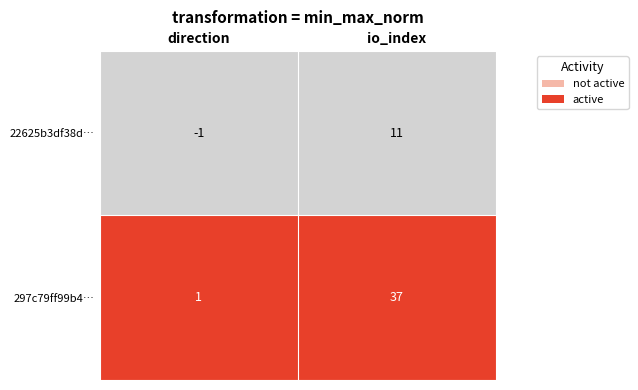

The 22625b3df38d… series shows -1 at direction. True or false?

True